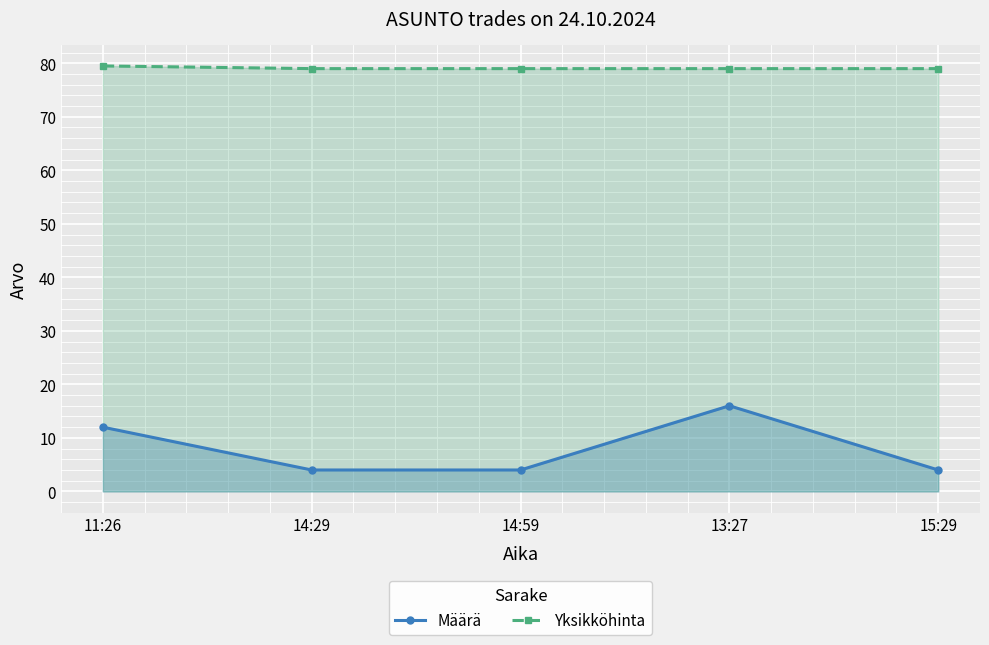

List the labels in order of Yksikköhinta value, largest first.

11:26, 14:29, 14:59, 13:27, 15:29